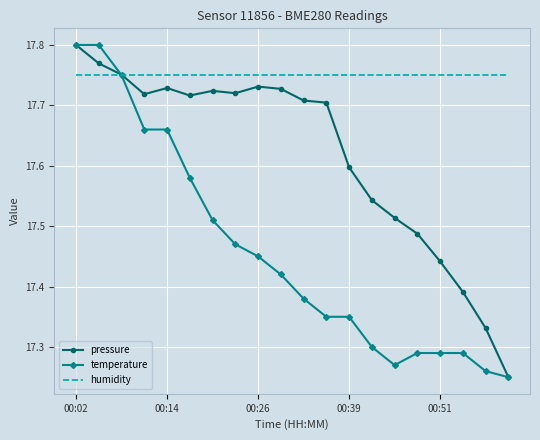

Which series has the largest total across all categories?

humidity